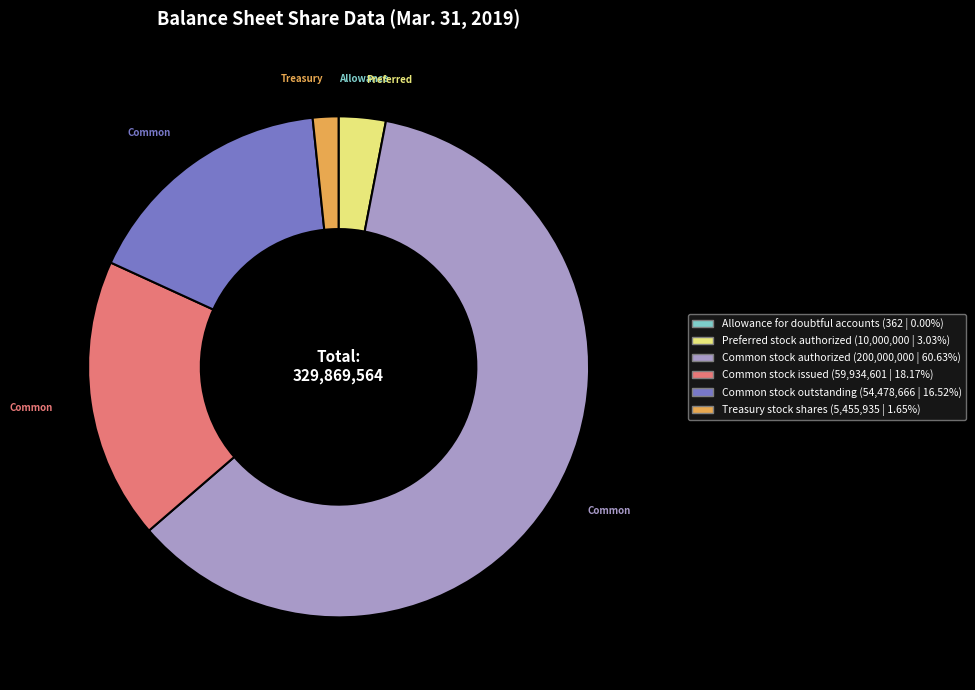

Which category accounts for the majority?

Common stock authorized